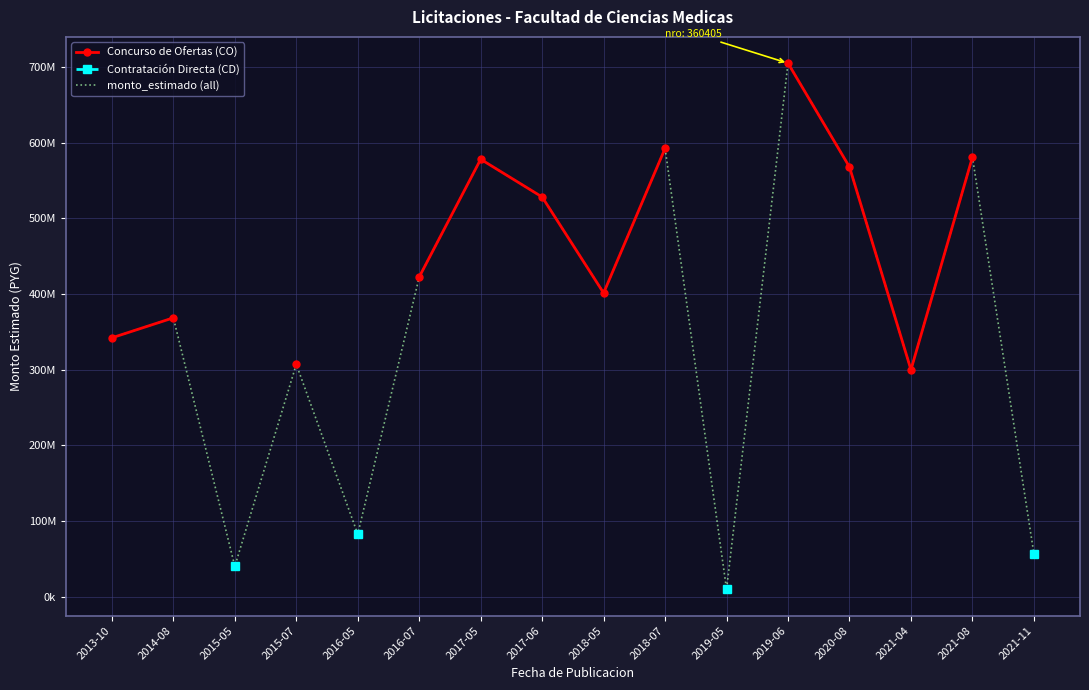

What is the sum of all monto_estimado (all) values?

5881408652.0